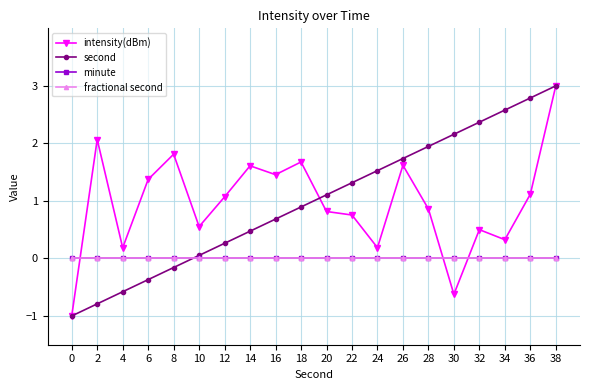

What is the sum of the intensity(dBm) values at 32 and 14?

2.1